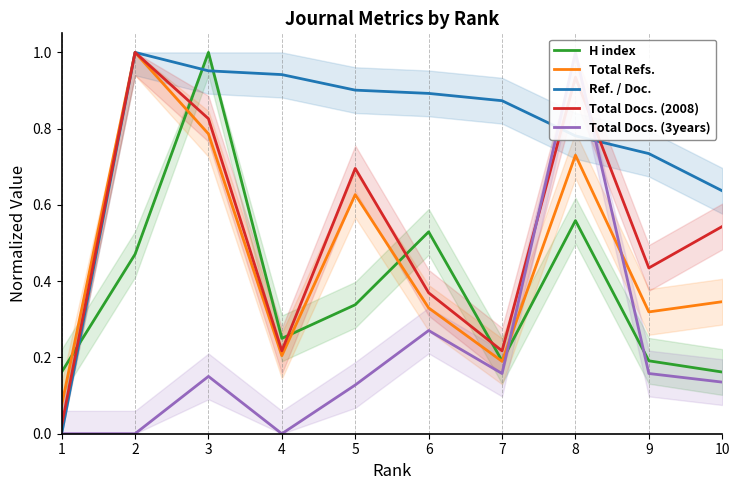

What is the value of the Total Docs. (2008) point at the 2nd from the left?

1.0